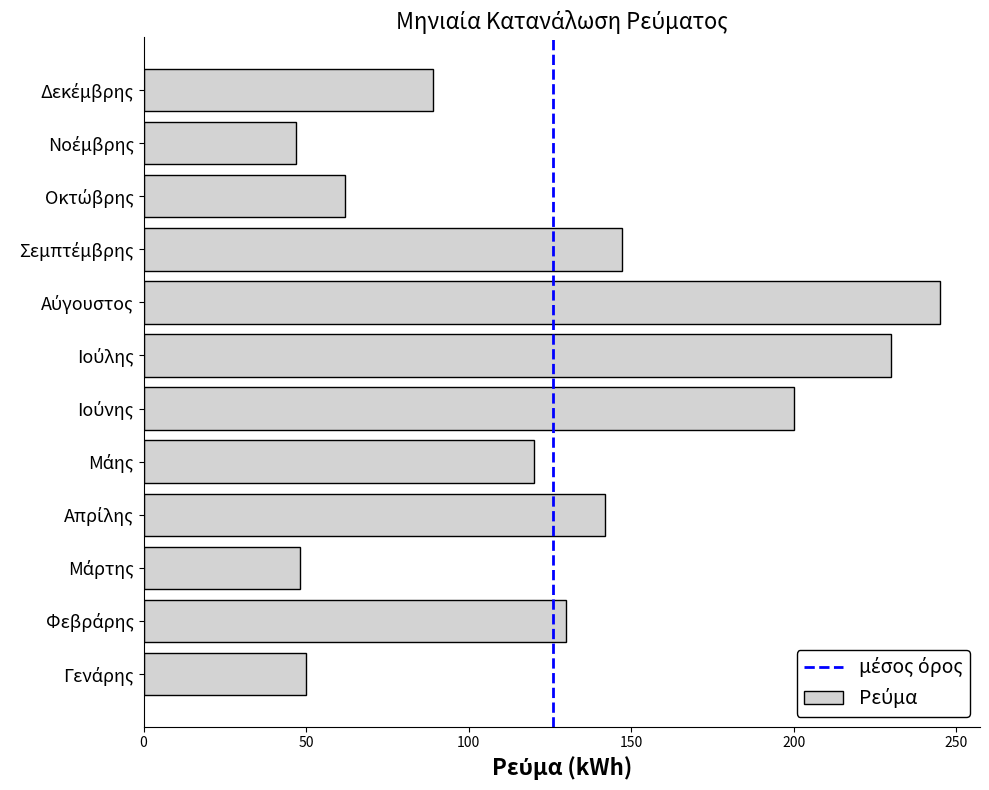

How many data points are less than 130?

6